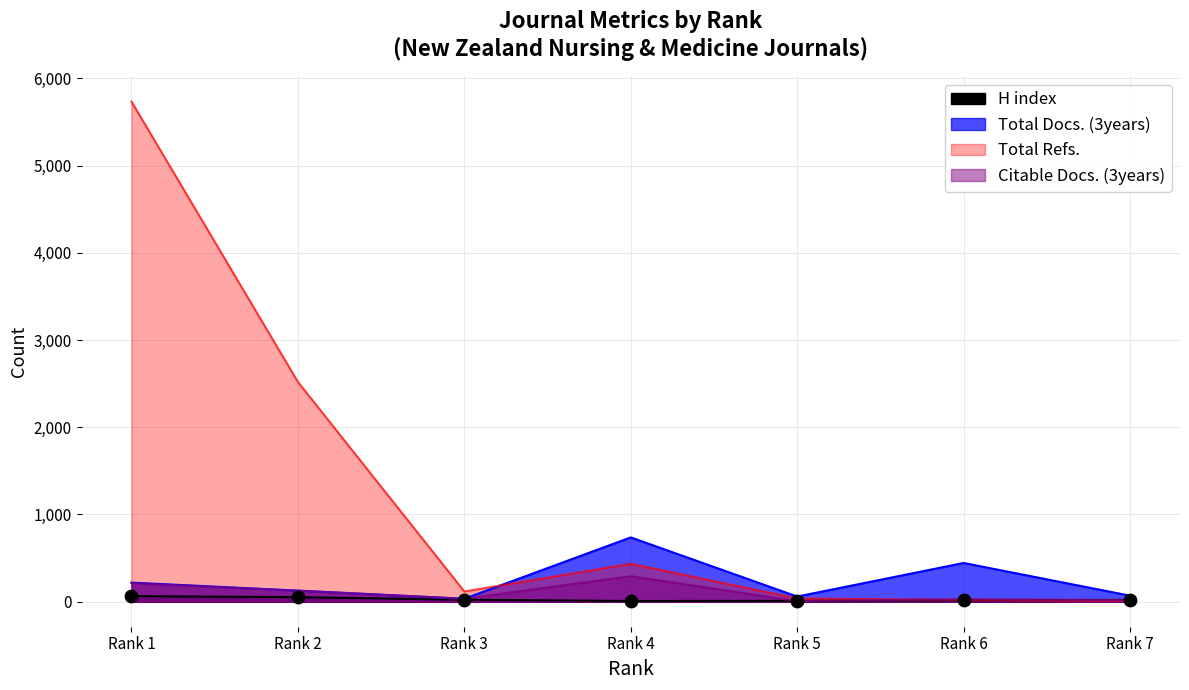

What are all the series names shown in the legend?

H index, Total Docs. (3years), Total Refs., Citable Docs. (3years)